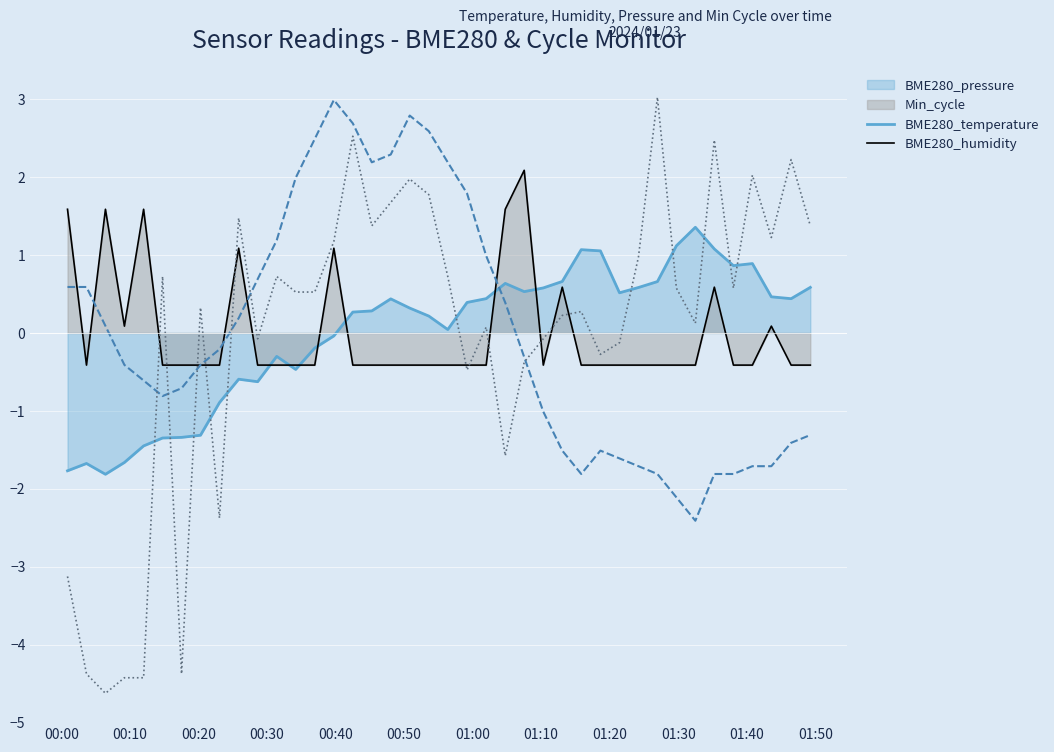

How many values in the BME280_humidity series exceed 0?

26